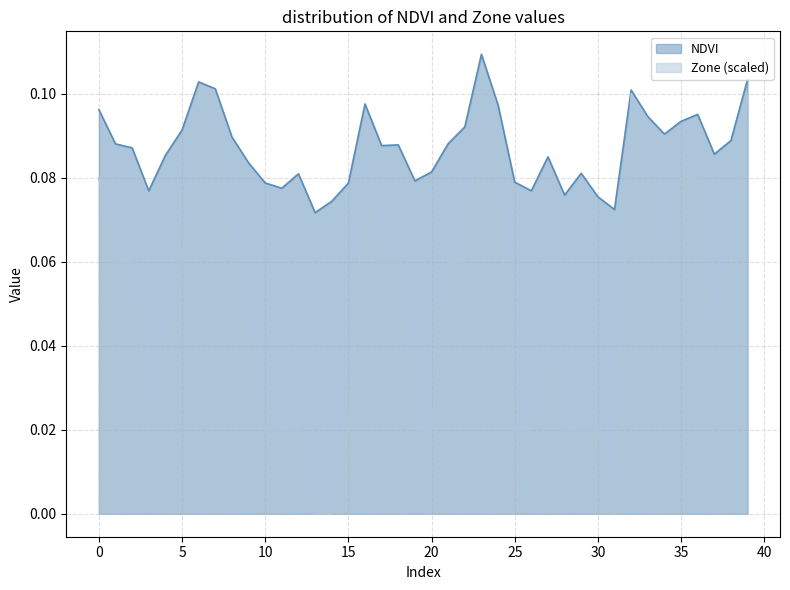

Reading left to right, what are all the values shown in this chart?

NDVI: 0=0.1	1=0.1	2=0.1	3=0.1	4=0.1	5=0.1	6=0.1	7=0.1	8=0.1	9=0.1	10=0.1	11=0.1	12=0.1	13=0.1	14=0.1	15=0.1	16=0.1	17=0.1	18=0.1	19=0.1	20=0.1	21=0.1	22=0.1	23=0.1	24=0.1	25=0.1	26=0.1	27=0.1	28=0.1	29=0.1	30=0.1	31=0.1	32=0.1	33=0.1	34=0.1	35=0.1	36=0.1	37=0.1	38=0.1	39=0.1
Zone: 0=0.1	1=0.1	2=0.1	3=0.0	4=0.0	5=0.1	6=0.1	7=0.1	8=0.1	9=0.0	10=0.0	11=0.0	12=0.0	13=0.0	14=0.0	15=0.0	16=0.1	17=0.1	18=0.1	19=0.0	20=0.0	21=0.1	22=0.1	23=0.1	24=0.1	25=0.0	26=0.0	27=0.0	28=0.0	29=0.0	30=0.0	31=0.0	32=0.1	33=0.1	34=0.1	35=0.1	36=0.1	37=0.0	38=0.1	39=0.1